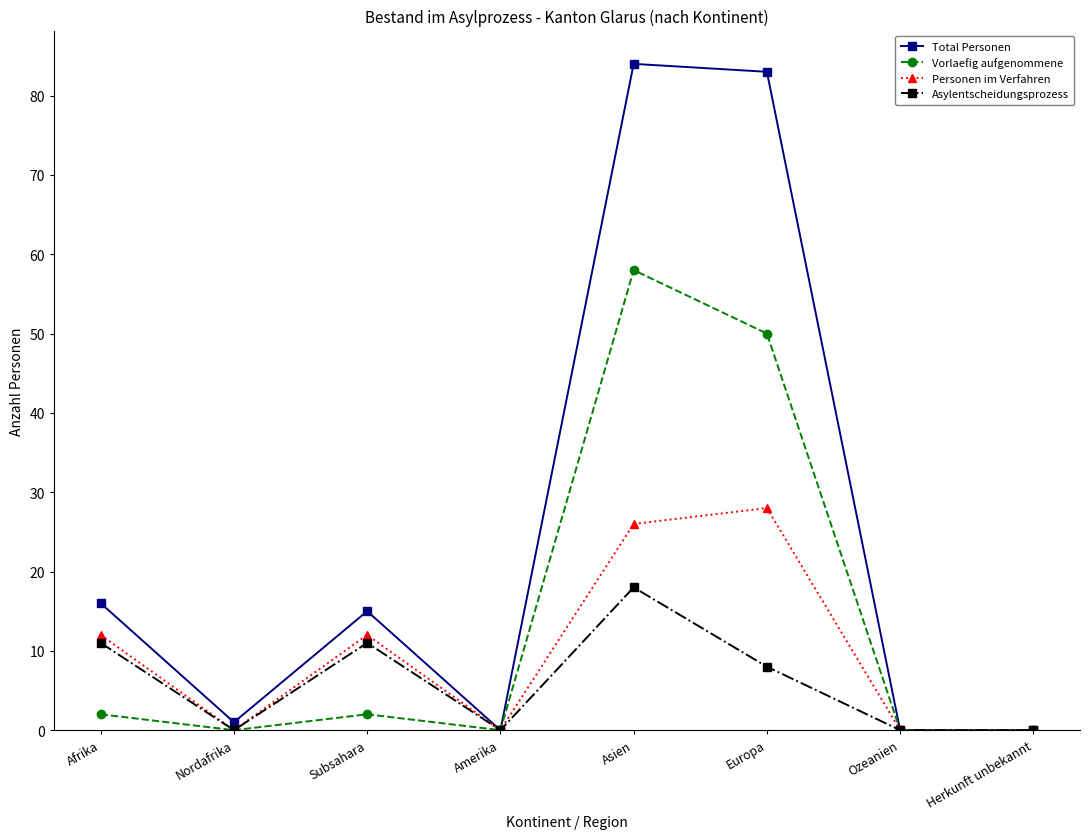

What are all the series names shown in the legend?

Total Personen, Vorlaefig aufgenommene, Personen im Verfahren, Asylentscheidungsprozess